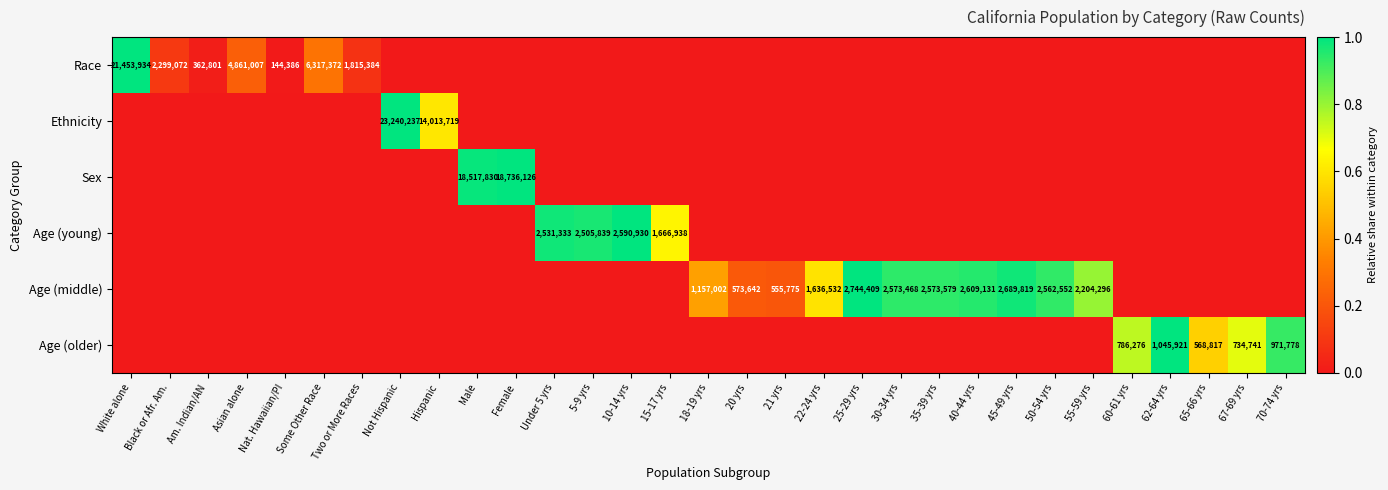

Count the number of categories in the chart.

31